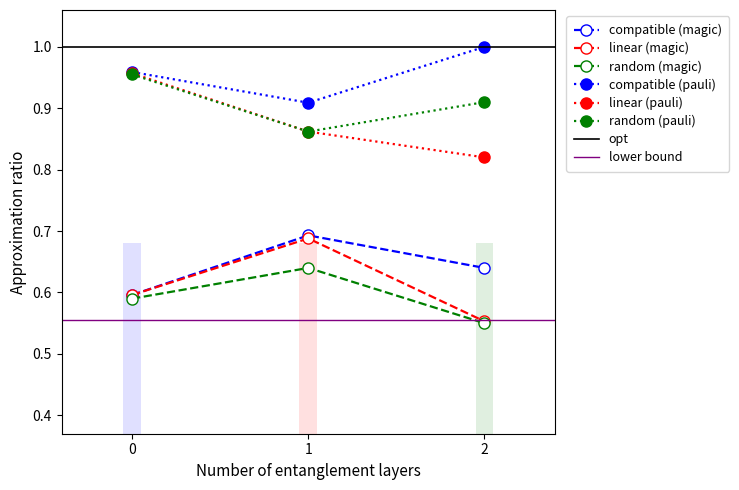

Between 2 and 1, which is larger?

1